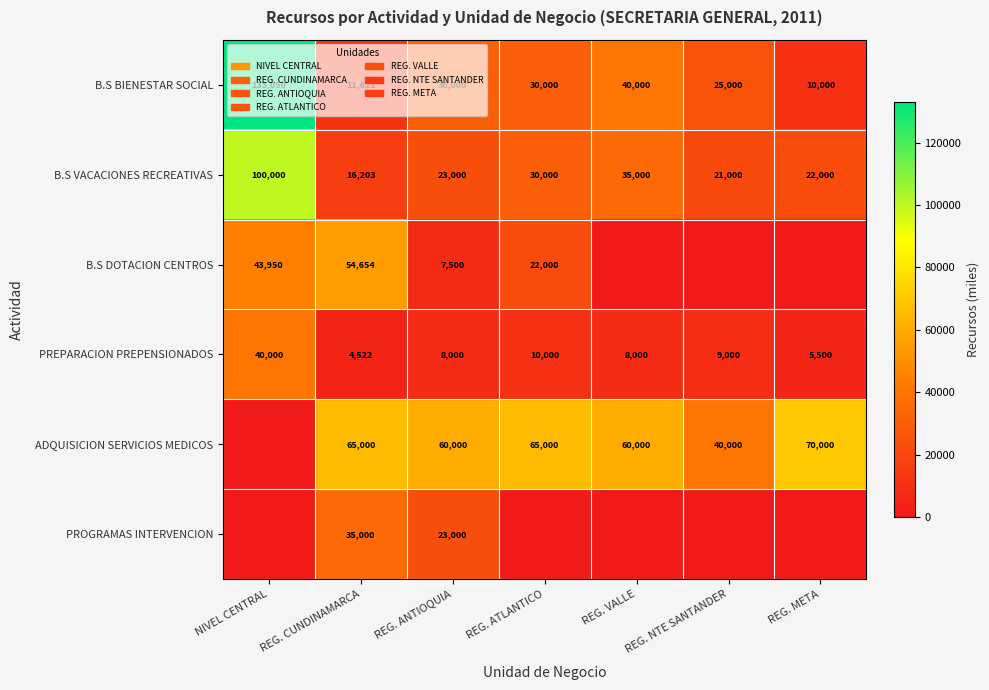

Is it true that B.S BIENESTAR SOCIAL equals 17825.5 at REG. CUNDINAMARCA?

False